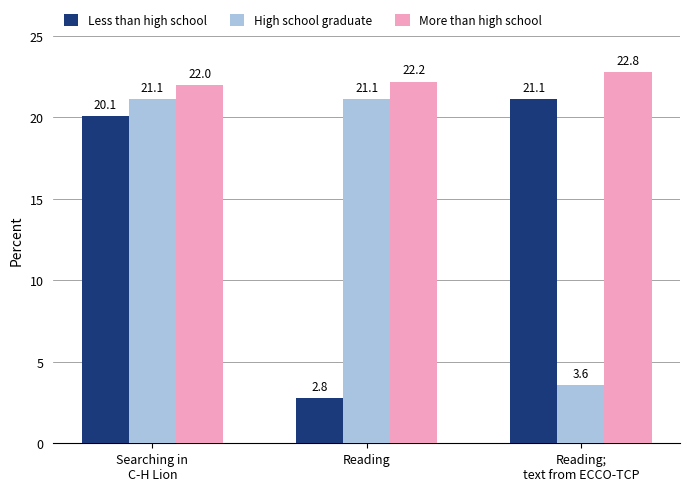

At which label is High school graduate closest to 12?

Reading;
text from ECCO-TCP